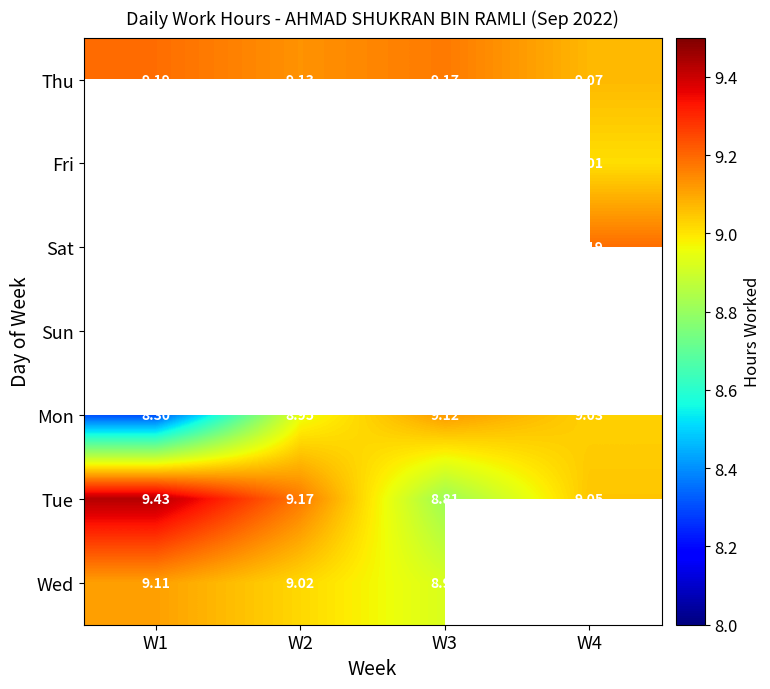

What is the sum of all Mon values?

35.4